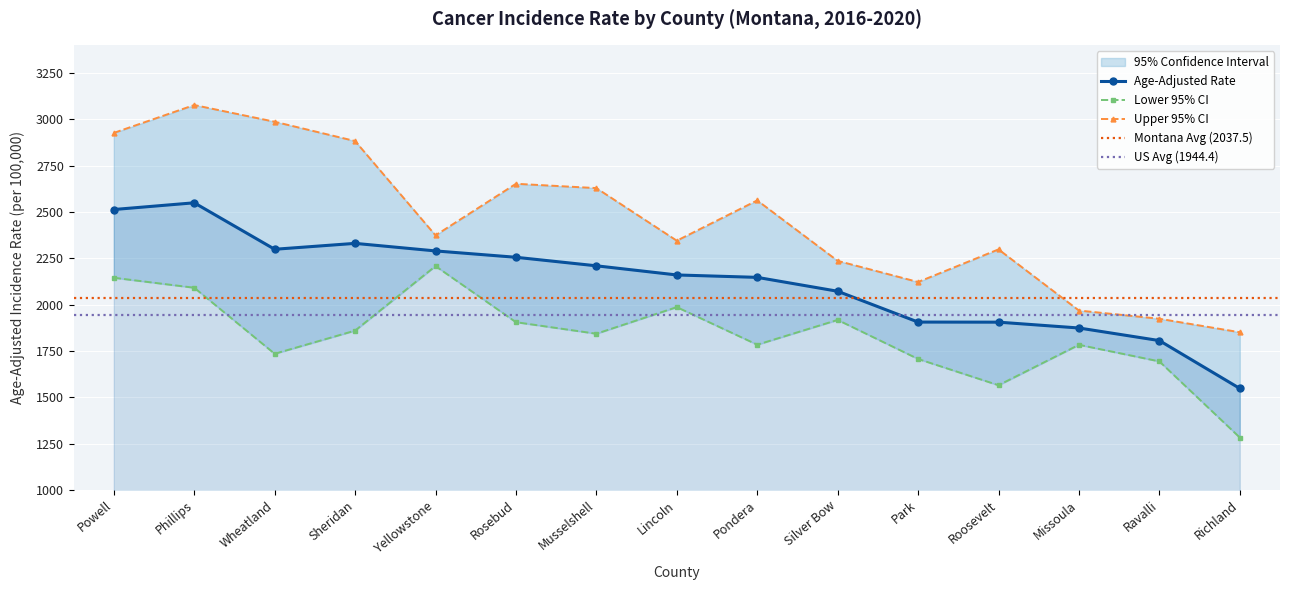

List the series in order of their peak value, lowest first.

Lower 95% CI, Age-Adjusted Rate, Upper 95% CI